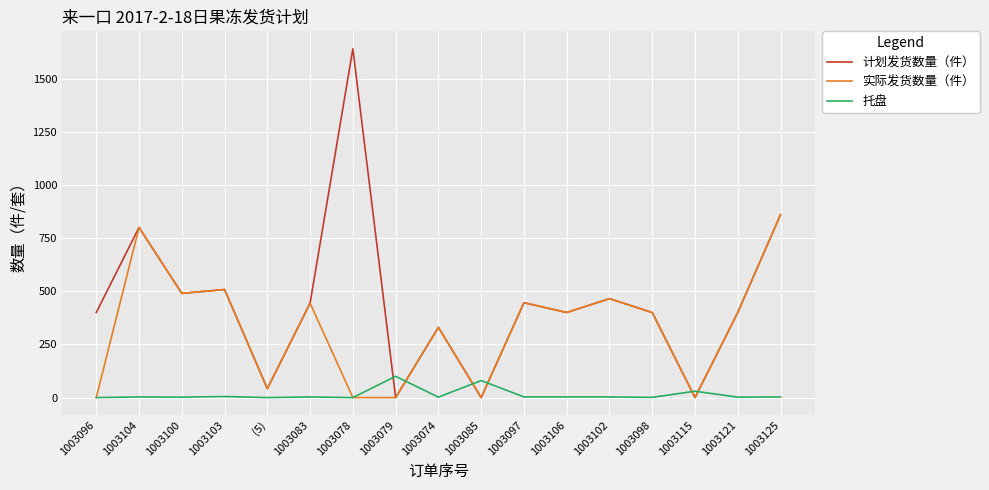

Which series has the largest total across all categories?

计划发货数量（件）